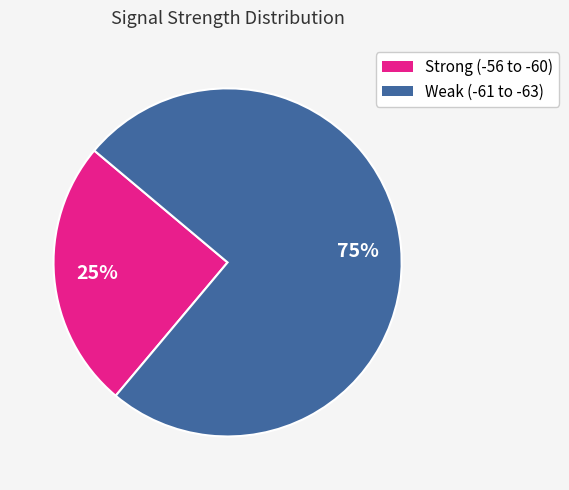

Is there a majority slice in this chart?

Yes